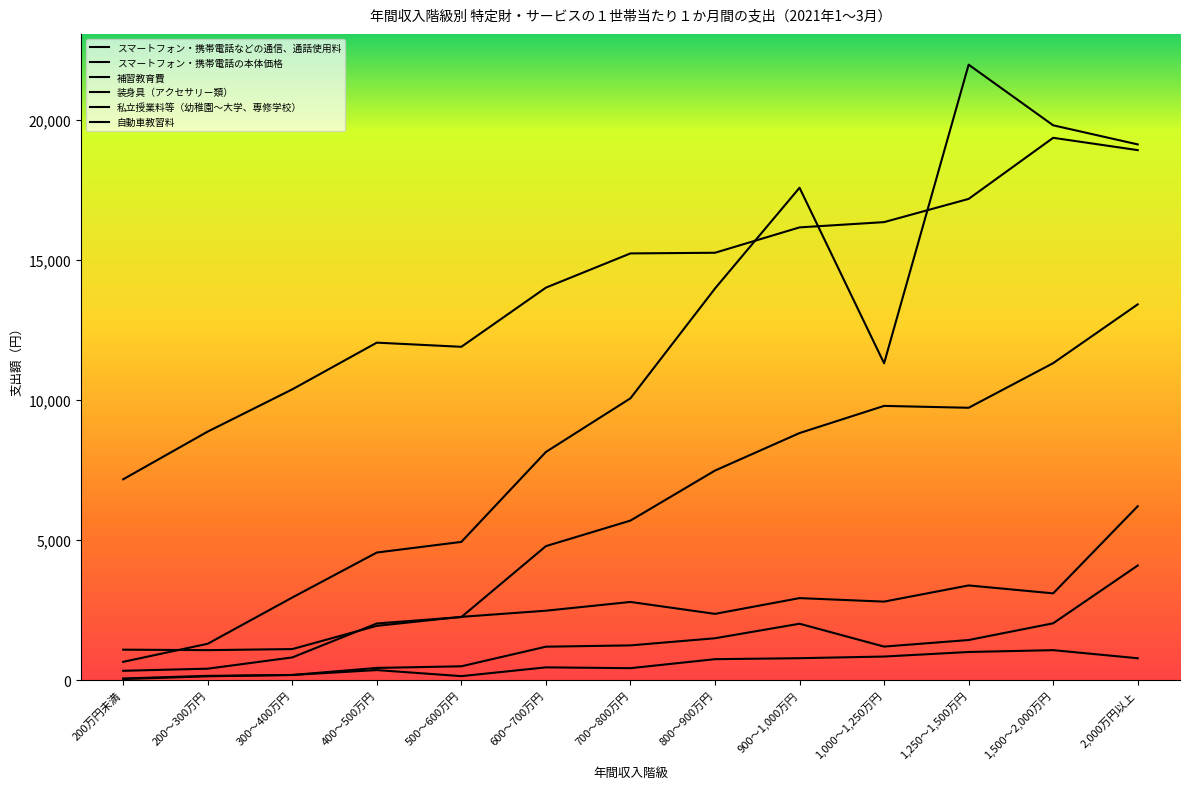

What is the minimum value for スマートフォン・携帯電話などの通信、通話使用料?

7169